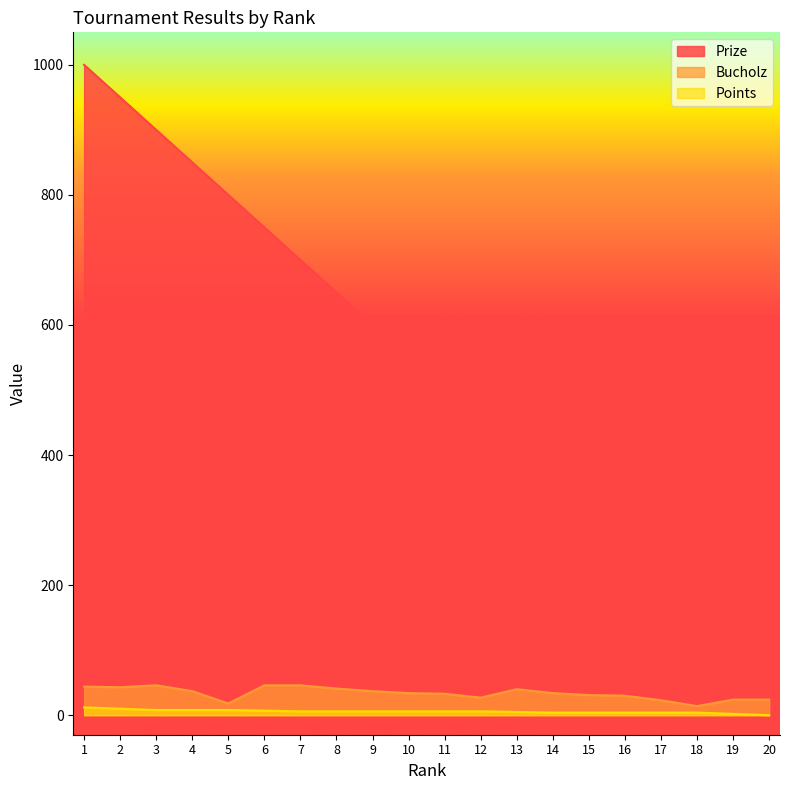

How many data points does each series have?

20